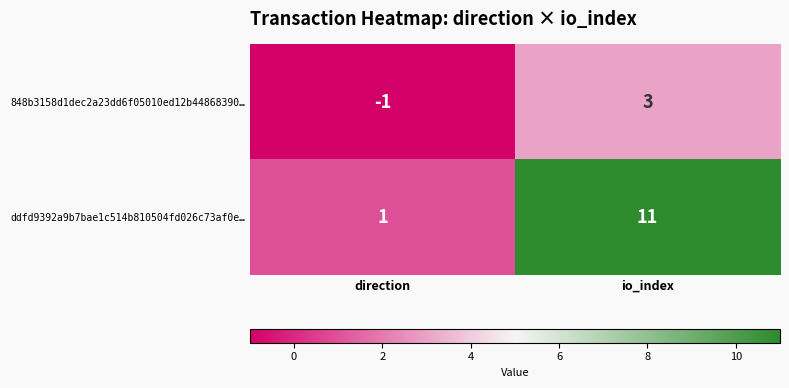

Which label corresponds to the smallest value in the chart?

direction